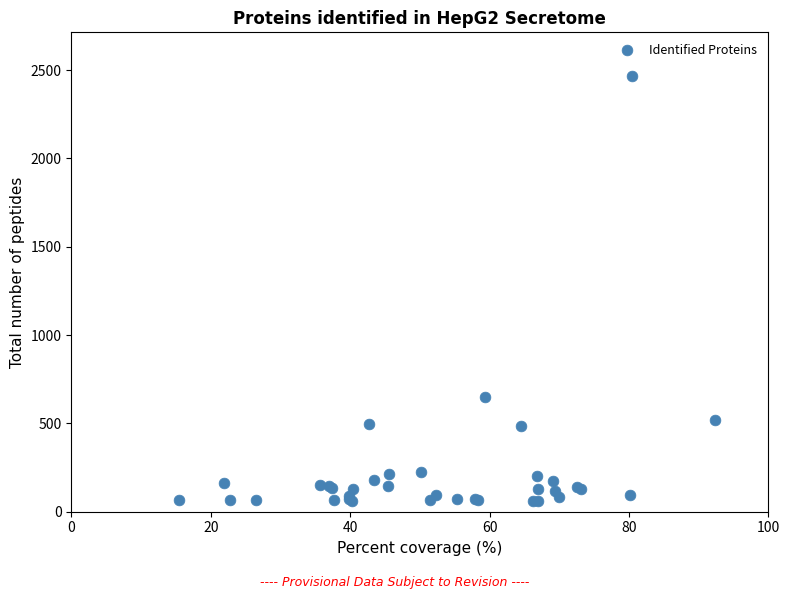

What Y value in the scatter plot is closest to 1264?

649